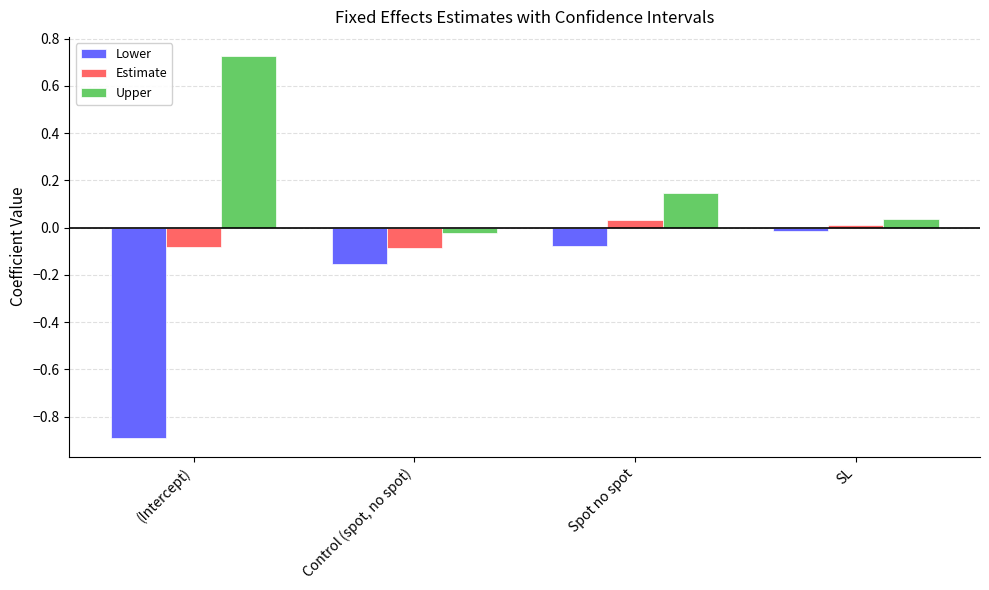

Rank the series at Control (spot, no spot) from highest to lowest value.

Upper, Estimate, Lower